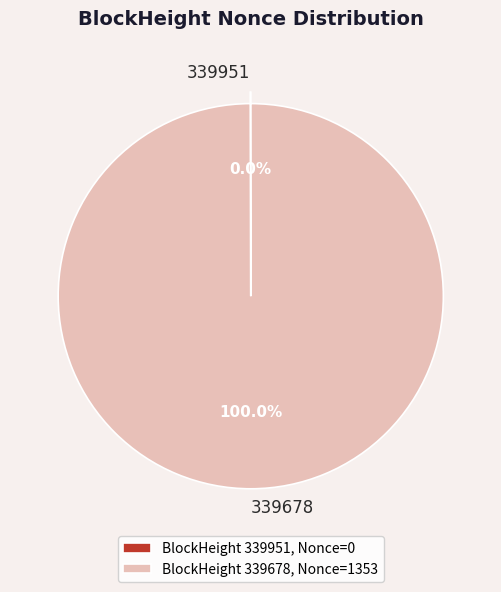

Which slice is the largest?

339678